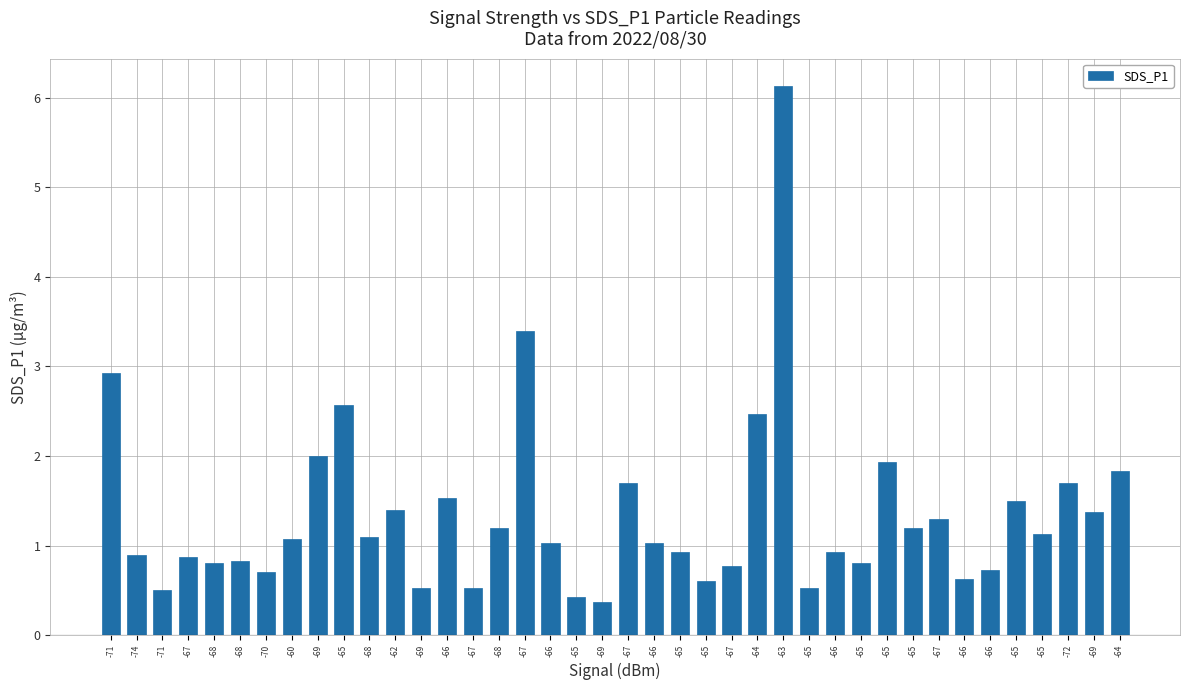

List the labels in order of value, largest first.

-63, -67, -71, -65, -64, -69, -65, -64, -67, -72, -66, -65, -62, -69, -67, -68, -65, -65, -68, -60, -66, -66, -65, -66, -74, -67, -68, -68, -65, -67, -66, -70, -66, -65, -69, -67, -65, -71, -65, -69